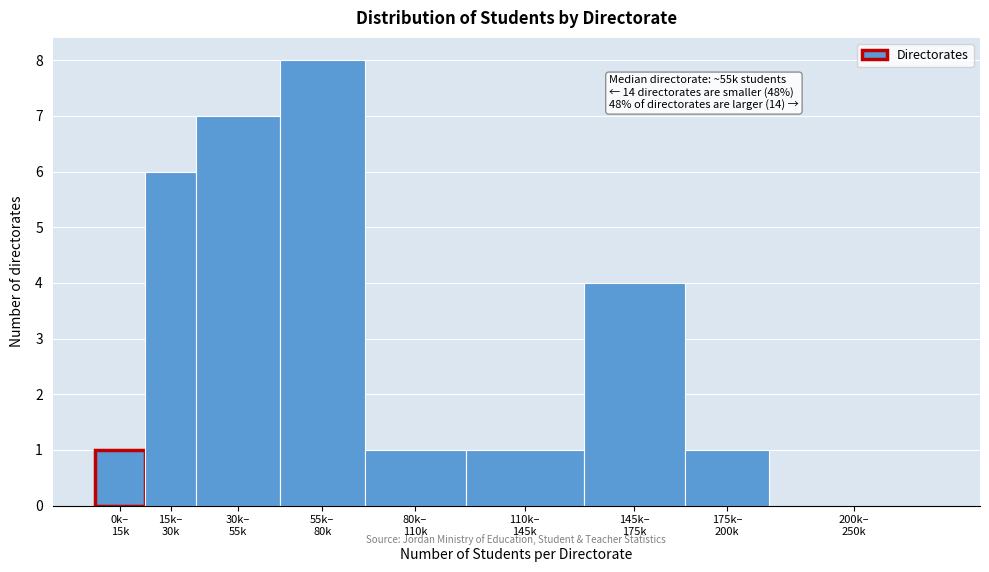

What is the sum of all values?

29